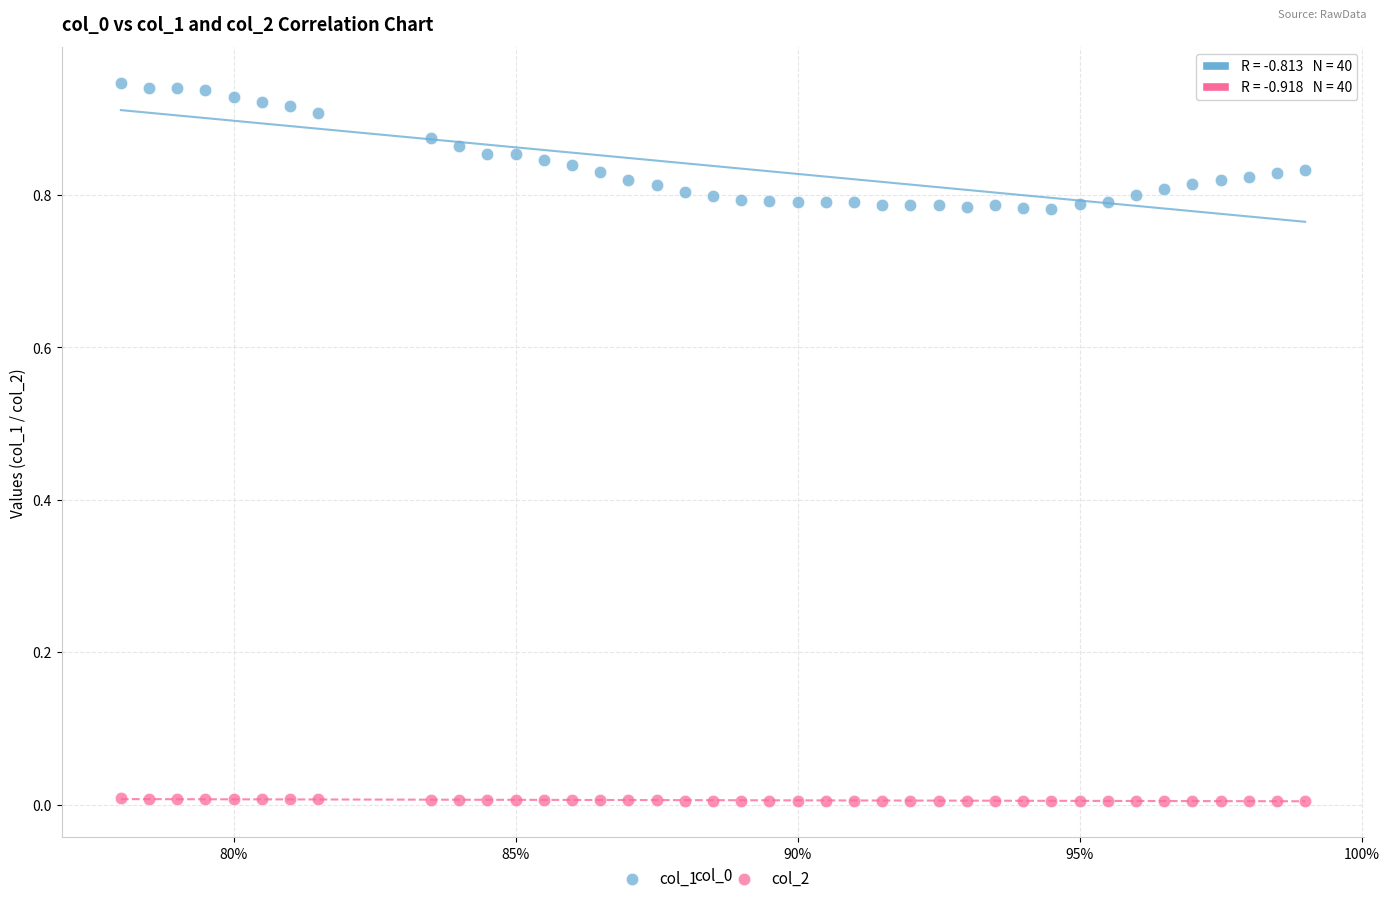

What are all the series names shown in the legend?

col_1, col_2